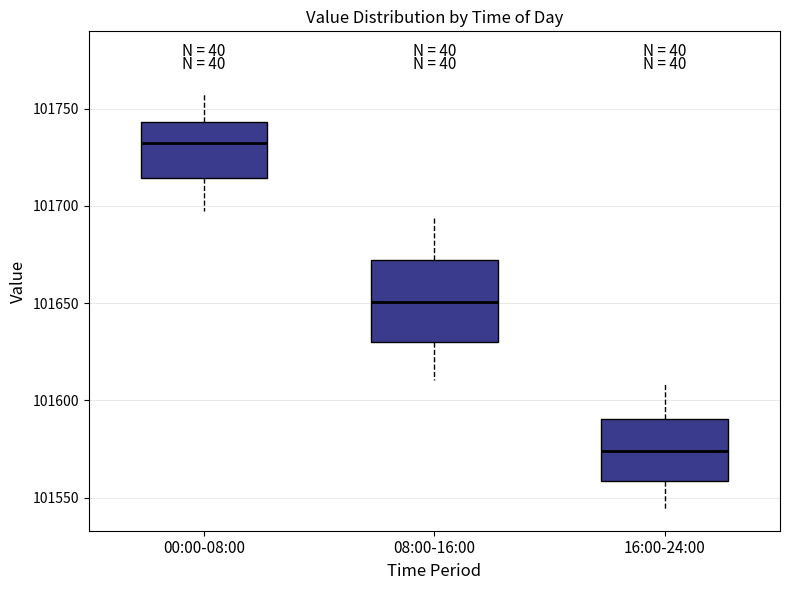

Which box's median line is the highest?

00:00-08:00